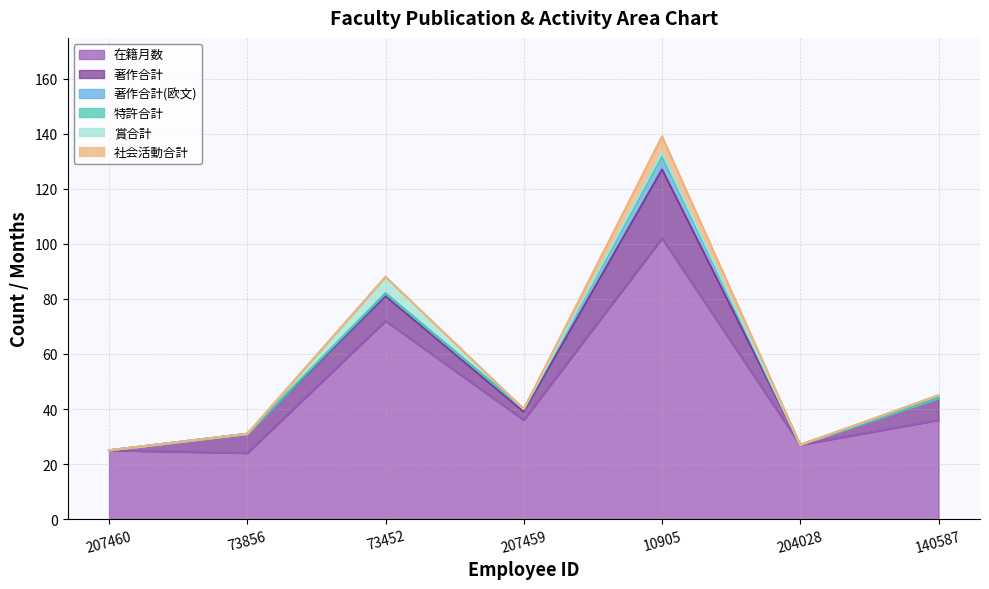

What is the sum of the 賞合計 values at 207459 and 73452?

6